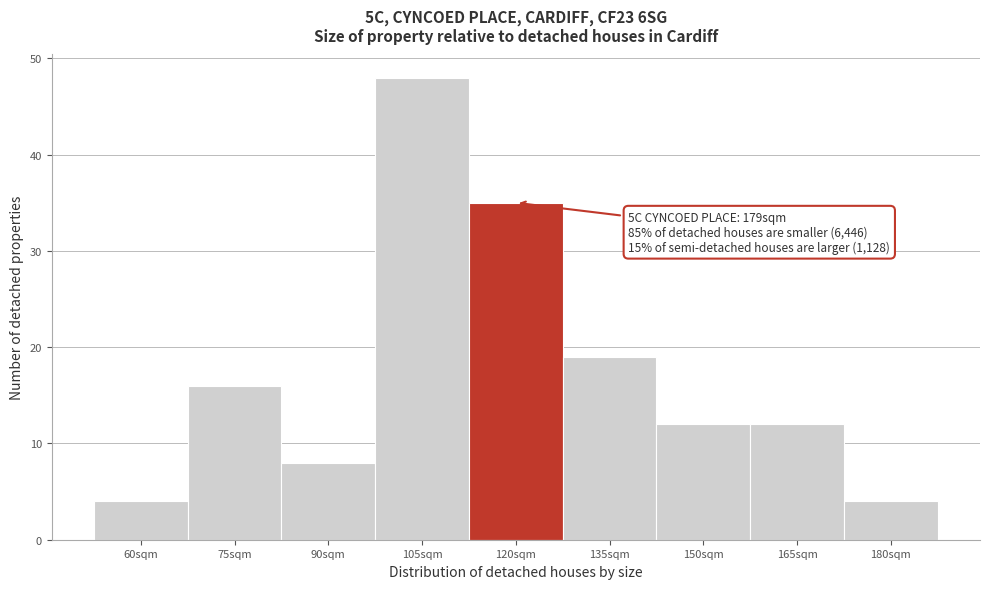

Reading left to right, what are all the values shown in this chart?

60sqm=4	75sqm=16	90sqm=8	105sqm=48	120sqm=35	135sqm=19	150sqm=12	165sqm=12	180sqm=4